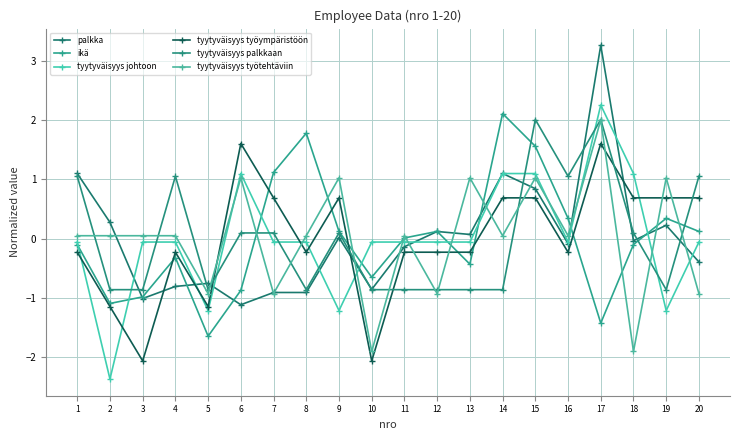

What is the spread (max minus min) of values at 14?

3.0